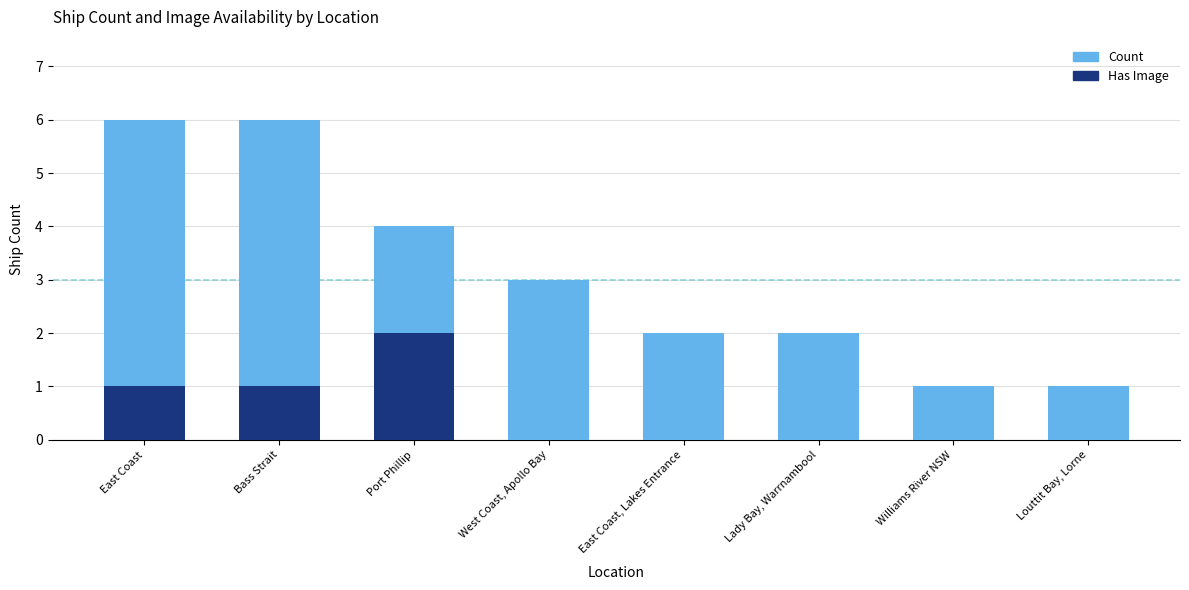

Reading left to right, list all the values displayed in this chart.

Count: East Coast=6	Bass Strait=6	Port Phillip=4	West Coast, Apollo Bay=3	East Coast, Lakes Entrance=2	Lady Bay, Warrnambool=2	Williams River NSW=1	Louttit Bay, Lorne=1
Has Image: East Coast=1	Bass Strait=1	Port Phillip=2	West Coast, Apollo Bay=0	East Coast, Lakes Entrance=0	Lady Bay, Warrnambool=0	Williams River NSW=0	Louttit Bay, Lorne=0